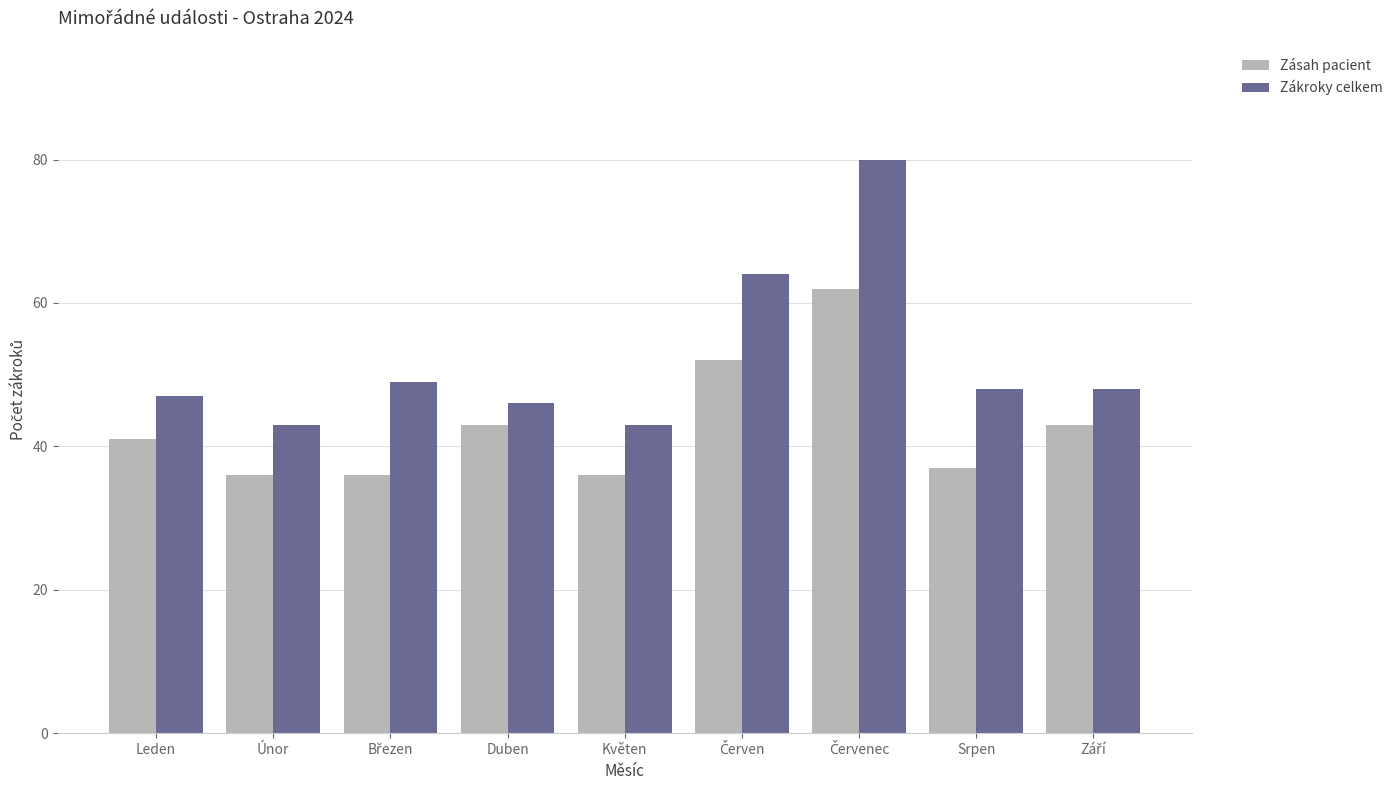

Reading left to right, transcribe all the data shown in this chart.

Zásah pacient: 41	36	36	43	36	52	62	37	43
Zákroky celkem: 47	43	49	46	43	64	80	48	48